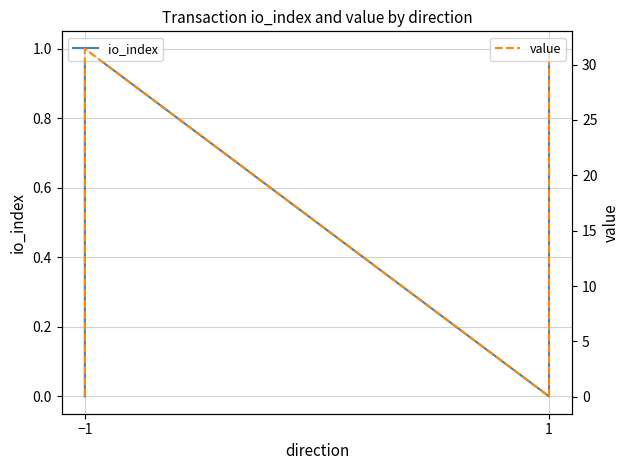

True or false: io_index has a value of 1.0 at −1.

True